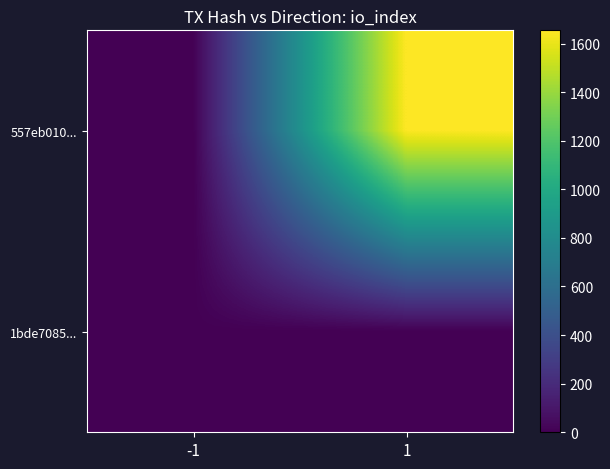

At which category does the chart reach its peak across all series?

1